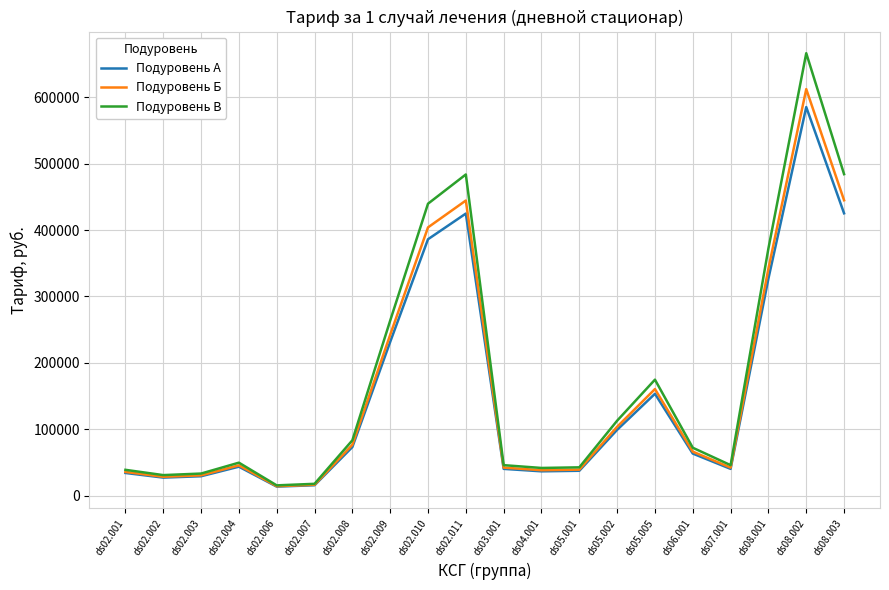

At which label is Подуровень А closest to 299404?

ds08.001